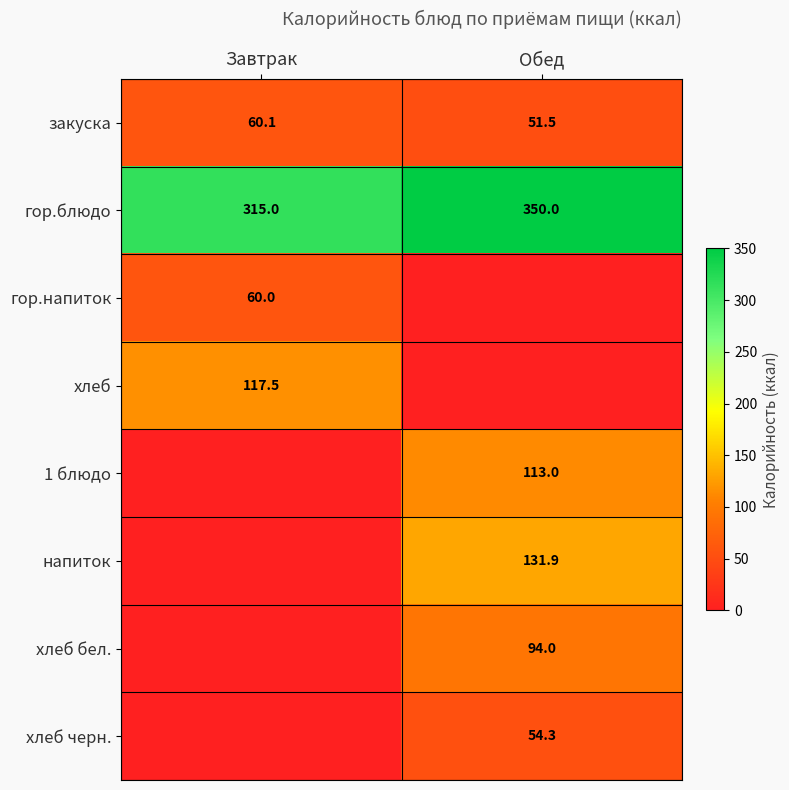

True or false: гор.напиток has a value of 60.0 at Завтрак.

True